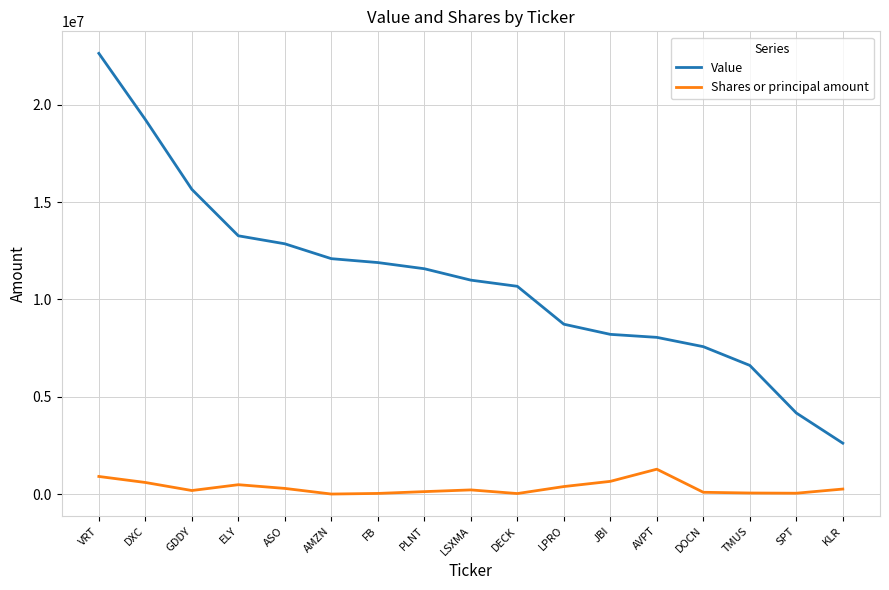

What is the total value across all series at KLR?

2877629